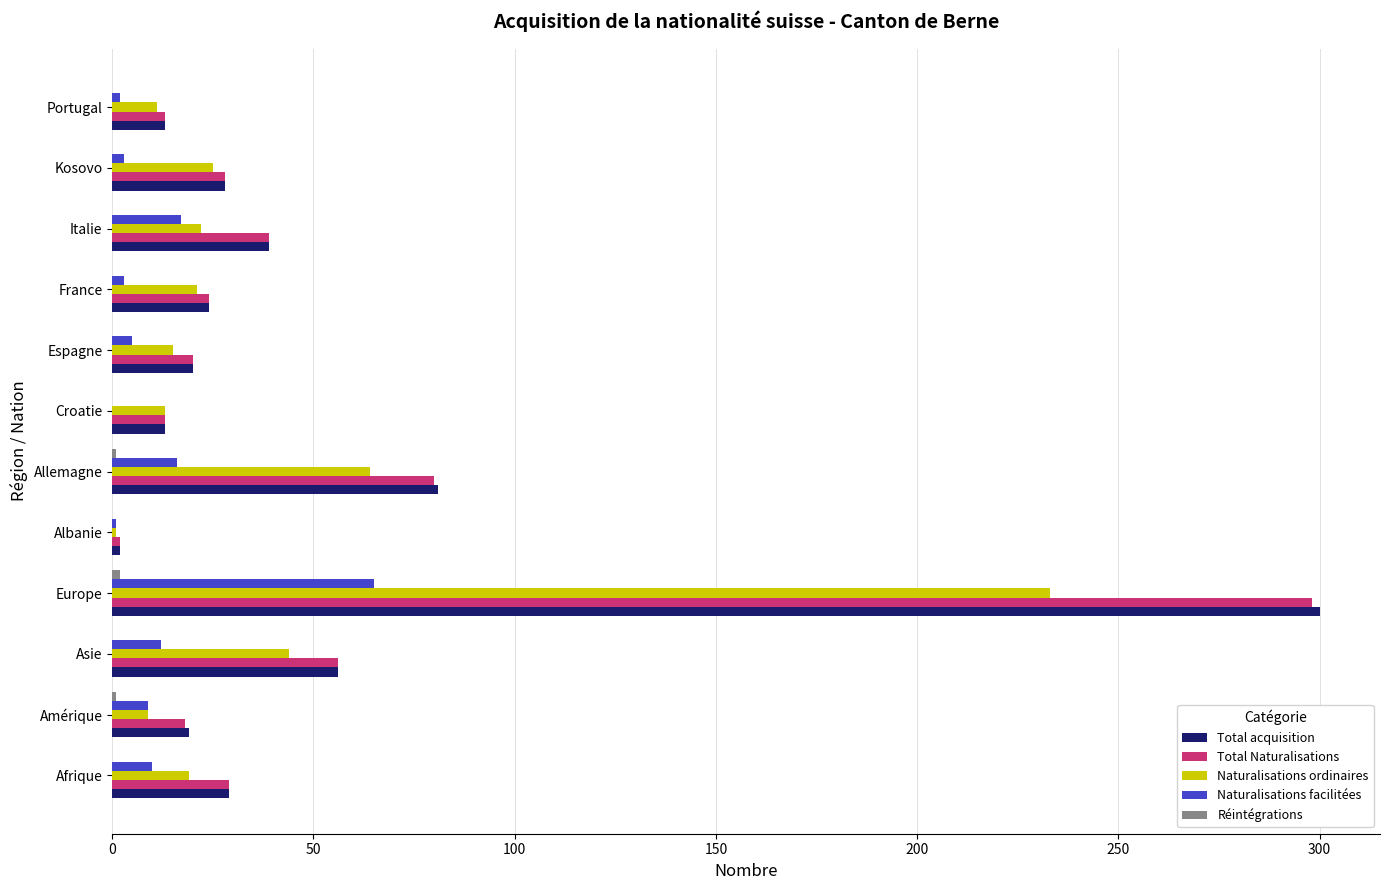

How many data points does each series have?

12